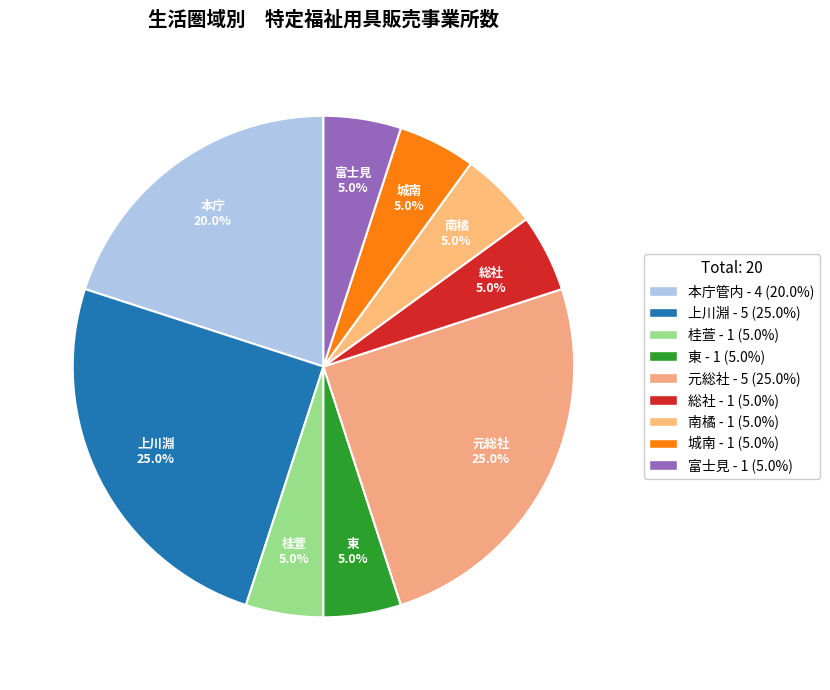

To the nearest percent, what is the difference between the largest and smallest slice percentages?

20%